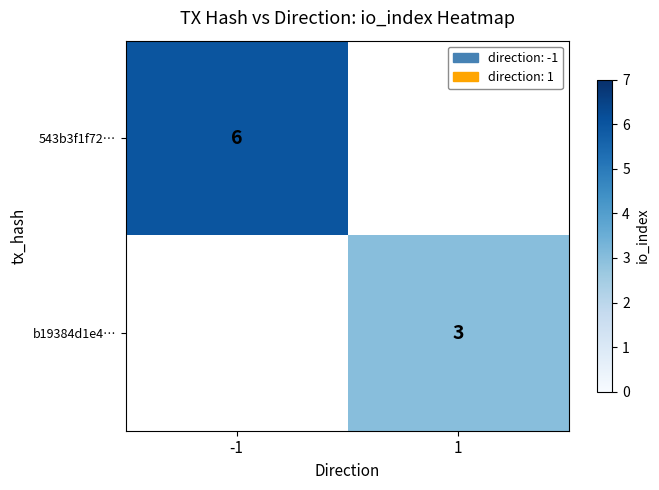

Is it true that 543b3f1f72… equals 3 at -1?

False